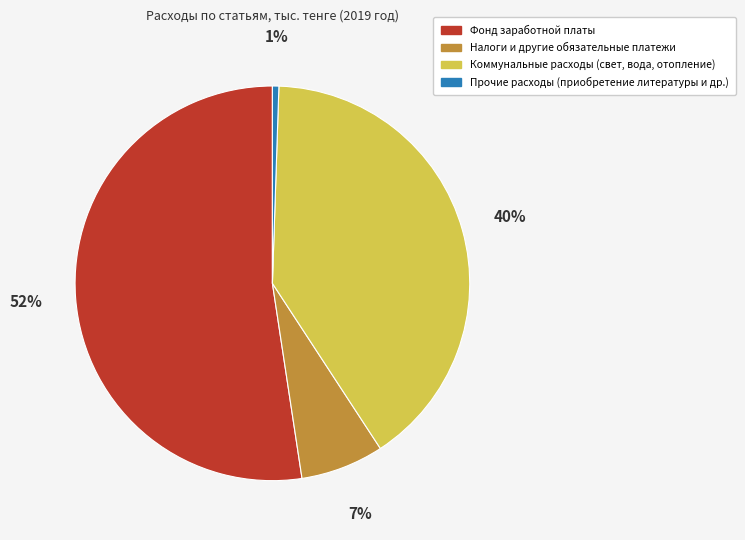

What is the largest slice in the pie chart?

Фонд заработной платы